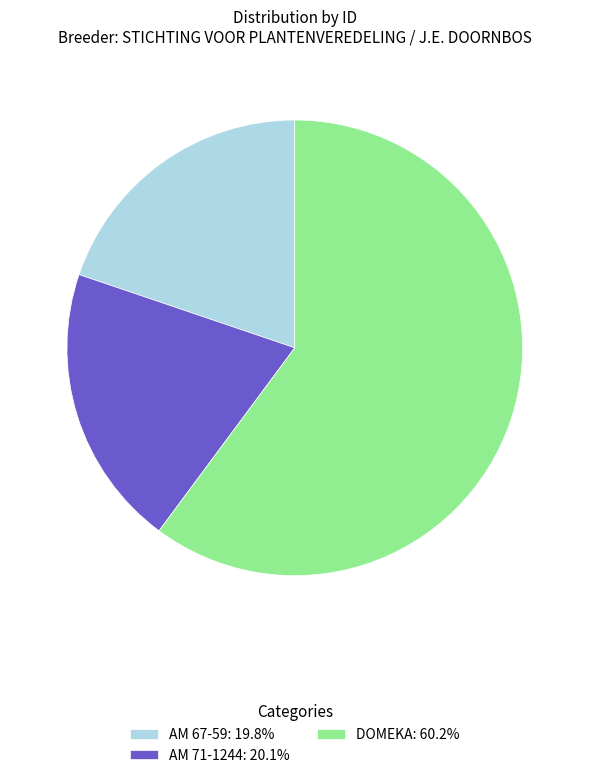

How many slices are in this pie chart?

3